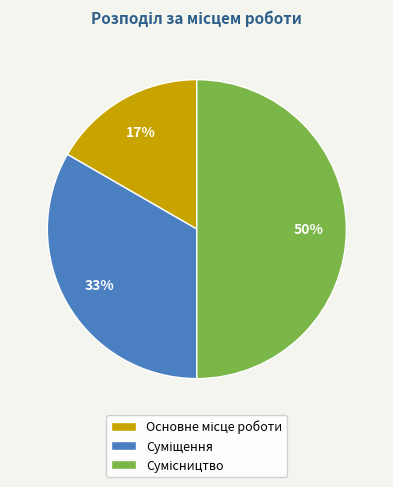

To the nearest percent, what is the average slice percentage?

33%